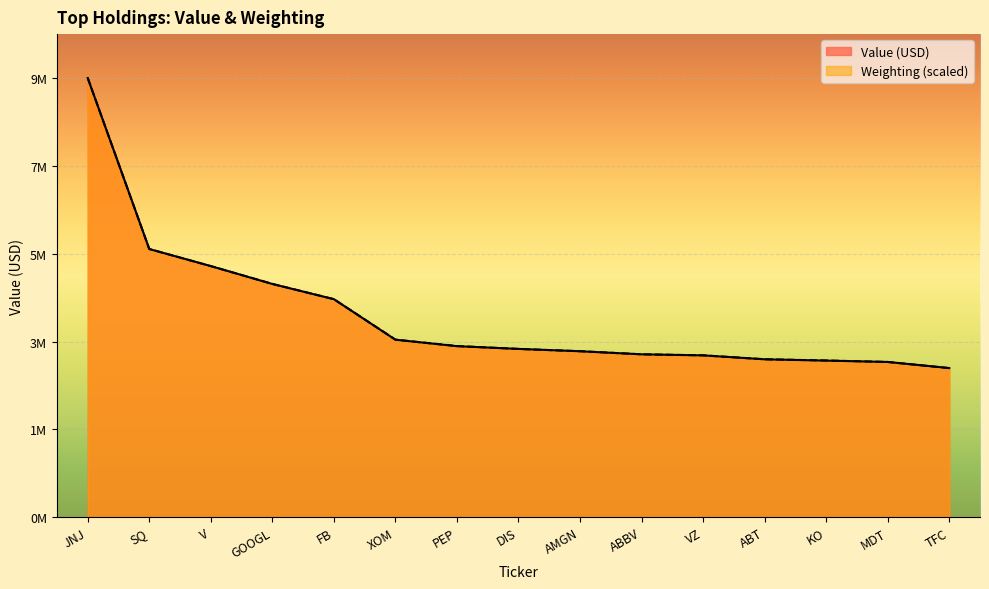

Reading left to right, transcribe all the data shown in this chart.

Value (USD): JNJ=9590000.0	SQ=5856000.0	V=5484000.0	GOOGL=5093000.0	FB=4761000.0	XOM=3876000.0	PEP=3735000.0	DIS=3675000.0	AMGN=3624000.0	ABBV=3557000.0	VZ=3534000.0	ABT=3448000.0	KO=3420000.0	MDT=3390000.0	TFC=3257000.0
Weighting: JNJ=9590000.0	SQ=5856798.3	V=5482576.4	GOOGL=5094828.4	FB=4761184.8	XOM=3877480.0	PEP=3737710.4	DIS=3674588.6	AMGN=3624992.9	ABBV=3557362.5	VZ=3534819.0	ABT=3449153.7	KO=3422101.6	MDT=3390540.7	TFC=3255279.7